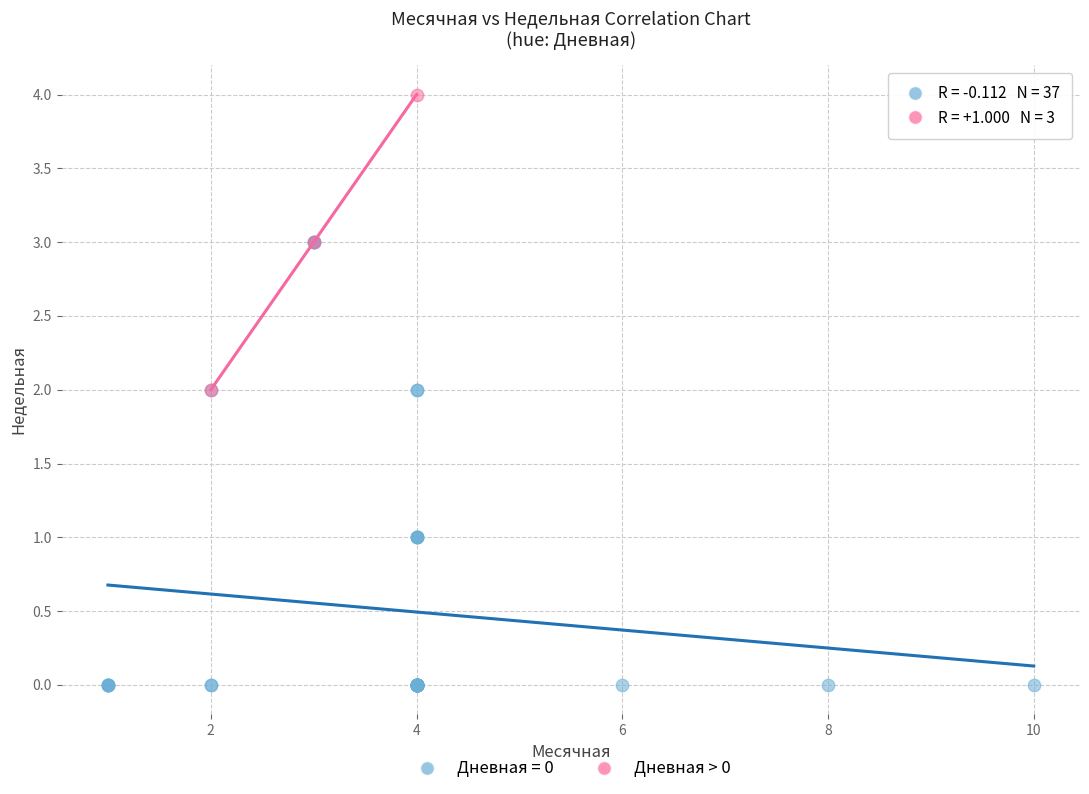

Which series contains the lowest Y value?

Дневная = 0